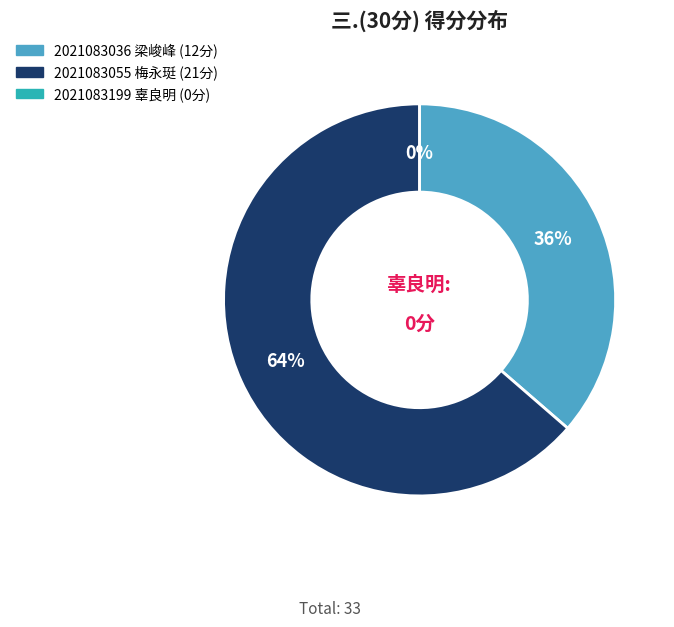

To the nearest percent, what is the combined percentage of 2021083199
辜良明 and 2021083036
梁峻峰?

36%